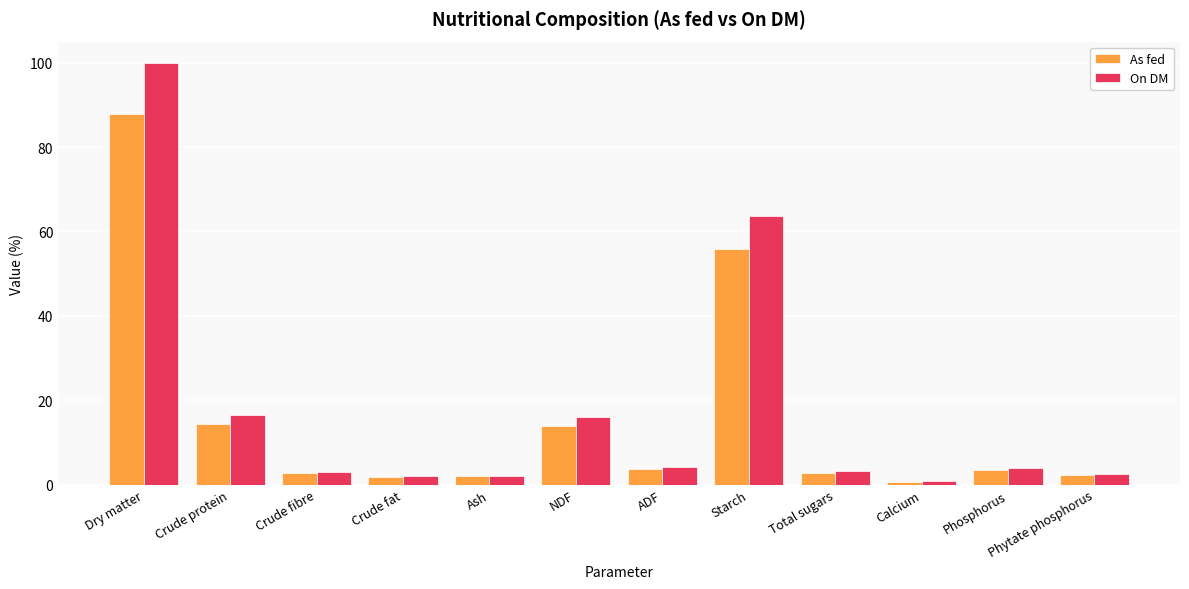

True or false: As fed has a value of 3.9 at NDF.

False